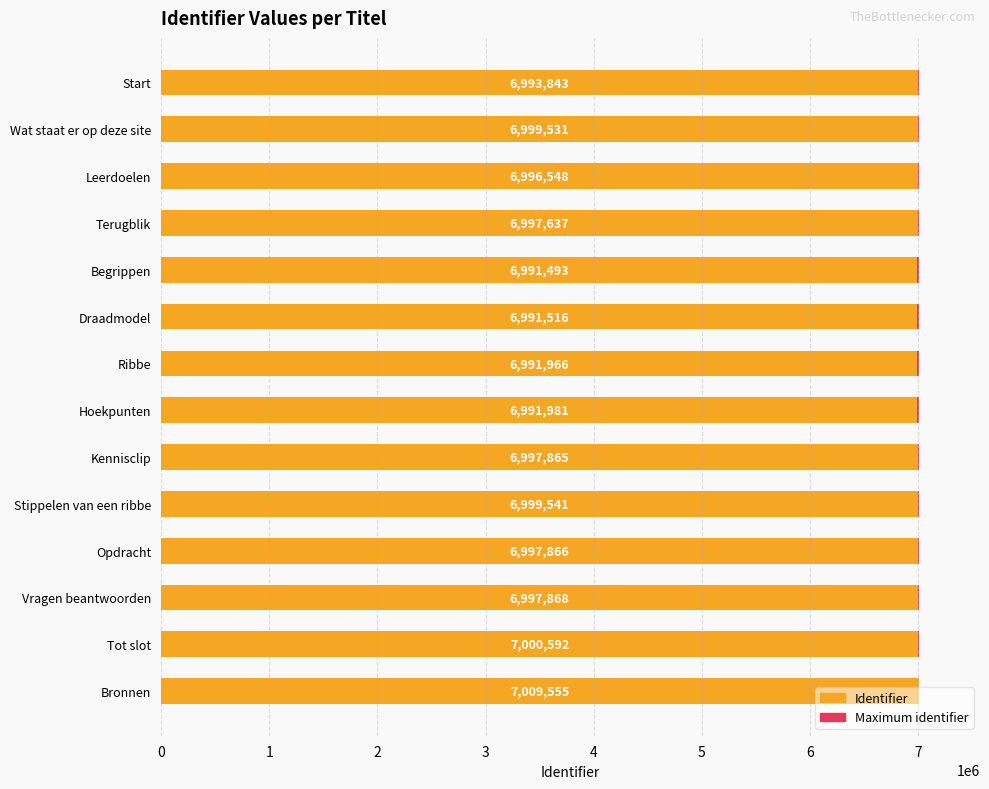

Where is Identifier nearest to the value 7000524?

Tot slot